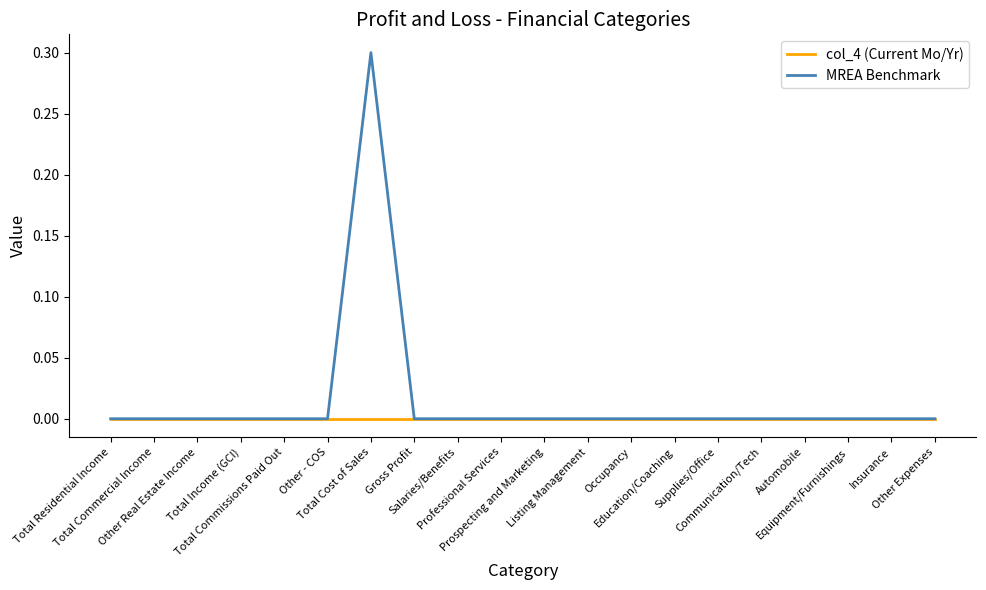

Does the chart have visible grid lines?

No